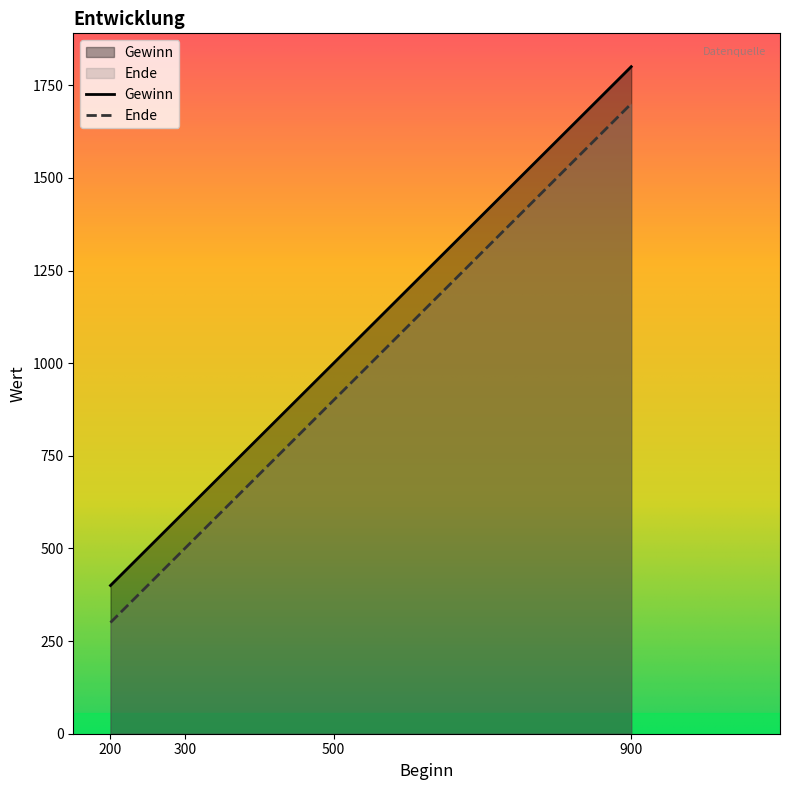

Which series has the largest total across all categories?

Gewinn